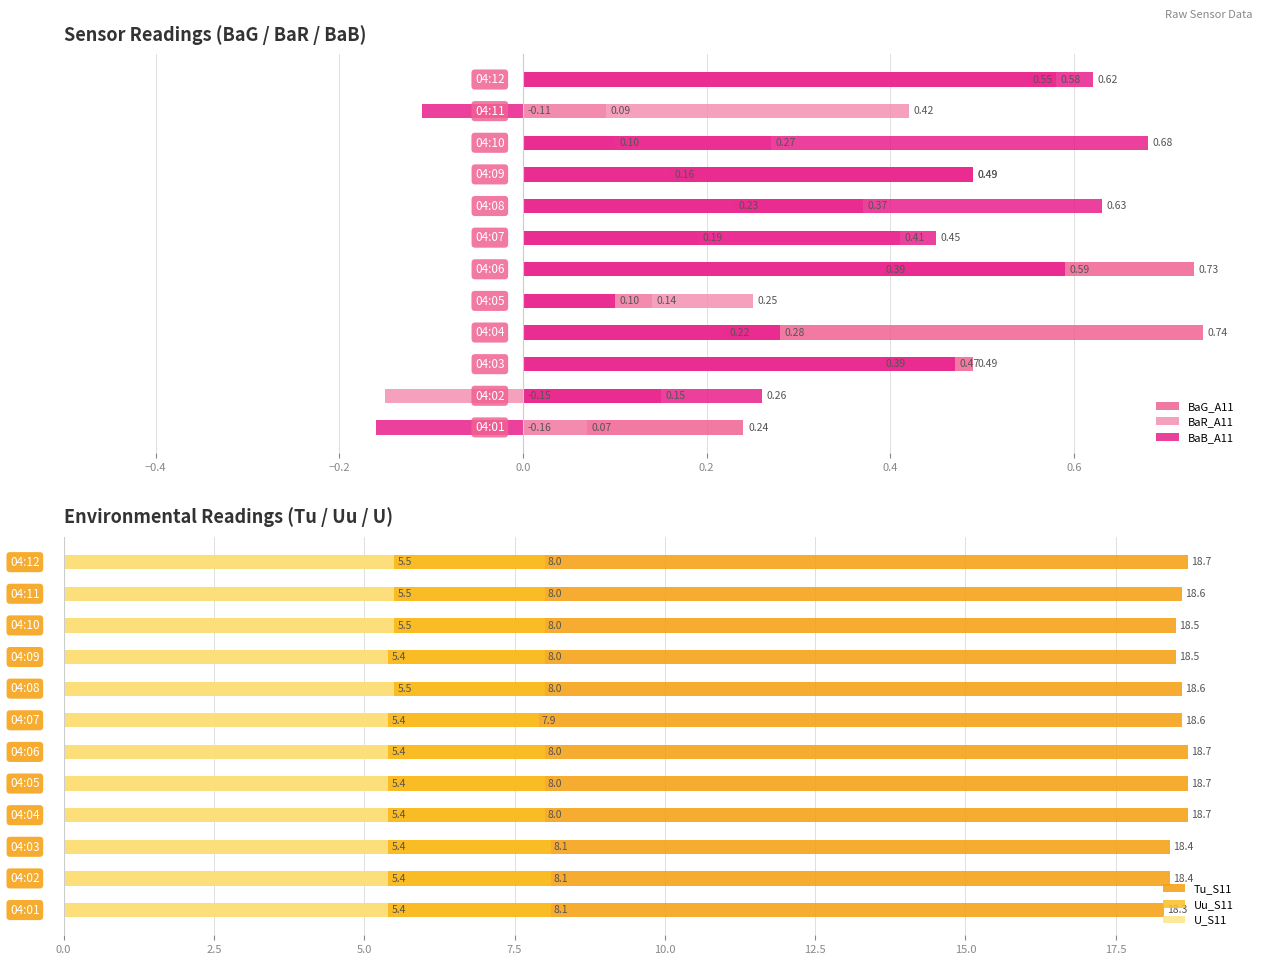

List the series in order of their peak value, highest first.

Tu_S11, Uu_S11, U_S11, BaG_A11, BaB_A11, BaR_A11